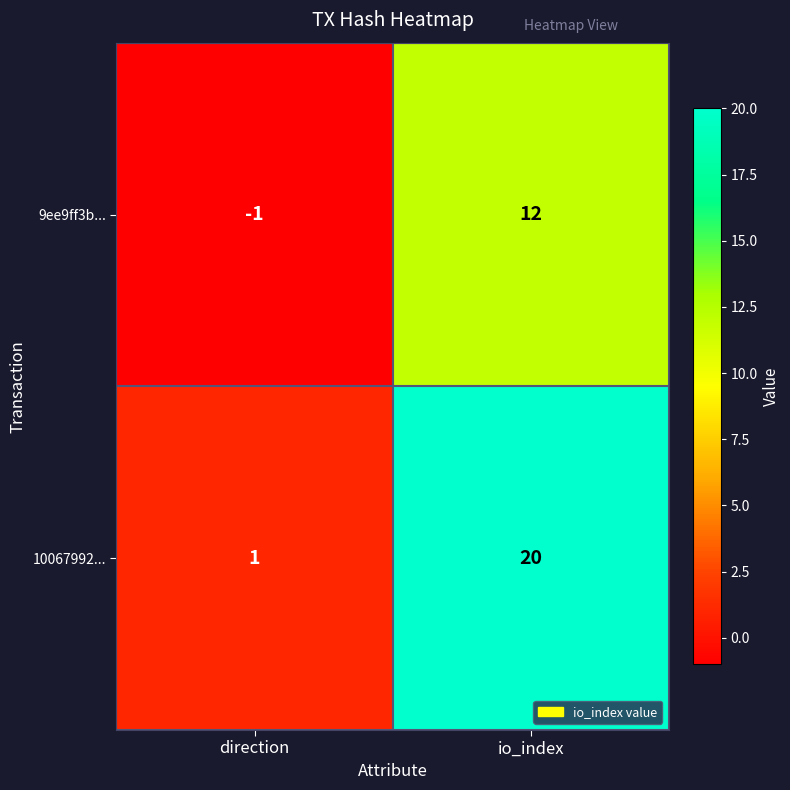

Which series has the largest range (max minus min)?

10067992...